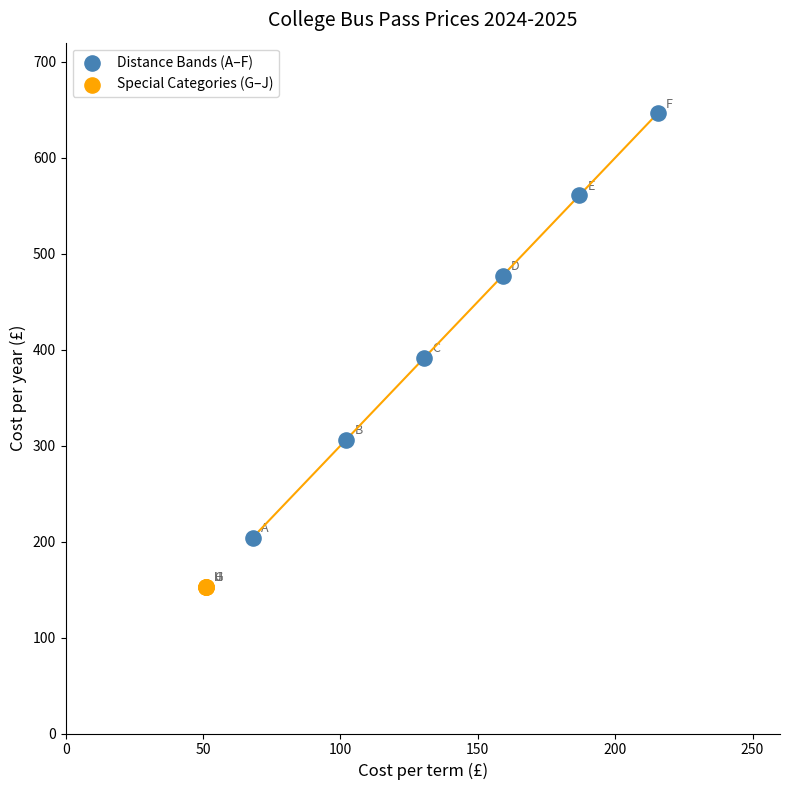

Which series contains the highest Y value?

Distance Bands (A–F)